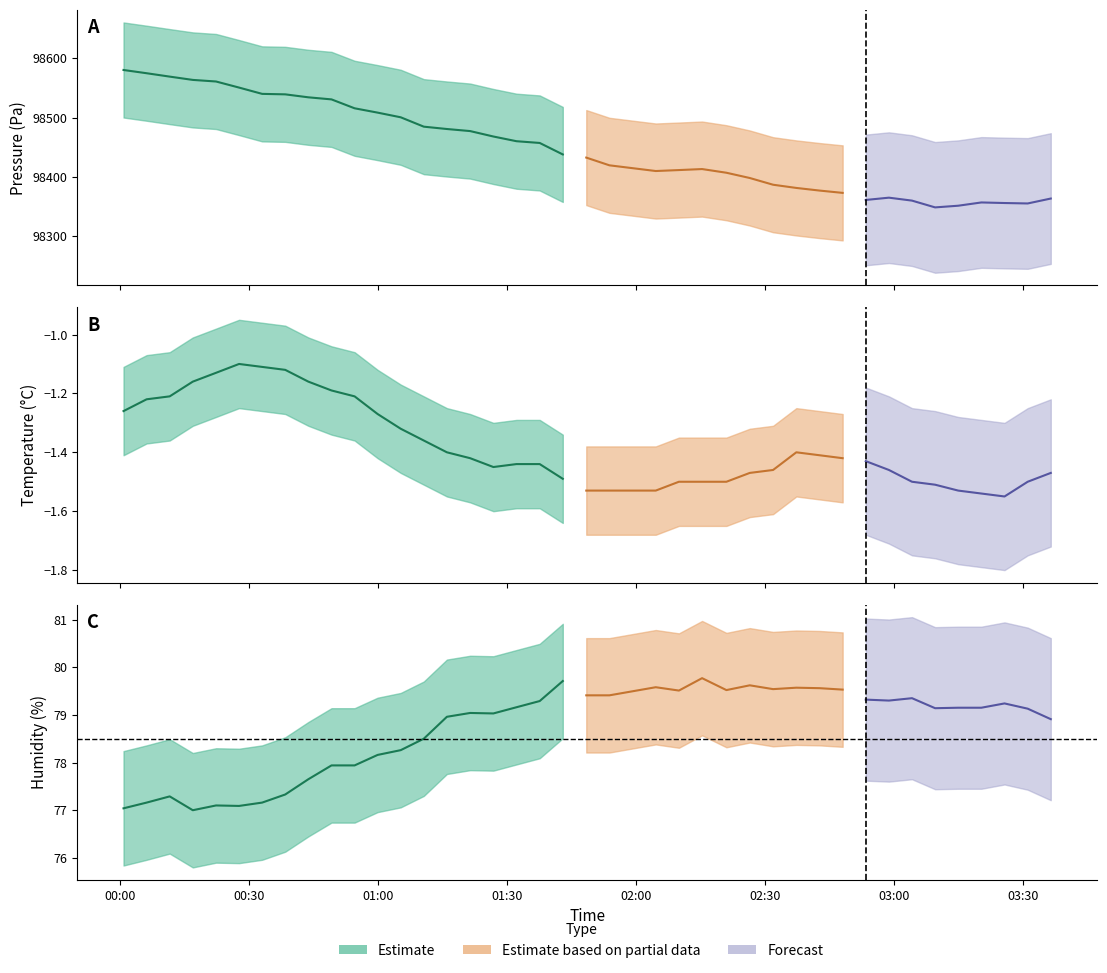

The value of temperature at 26 is -1.5. True or false?

True